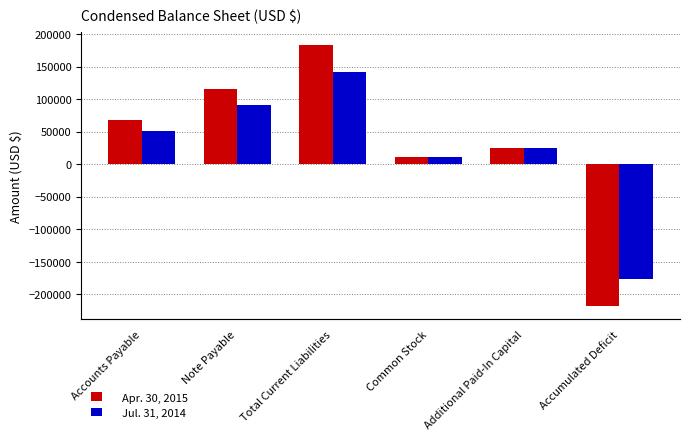

Which category has the highest value across all series?

Total Current Liabilities